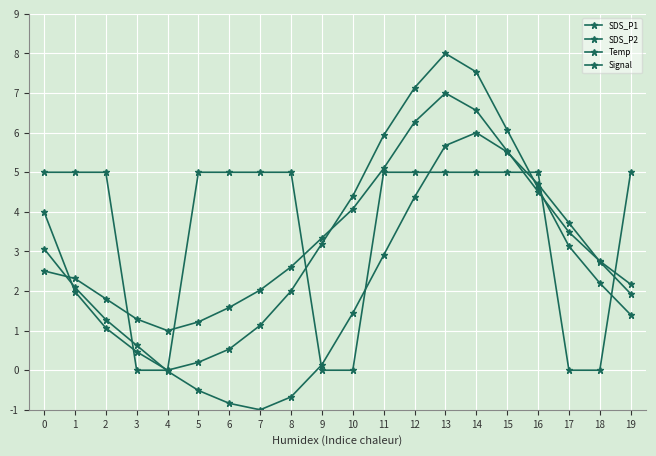

Count the Signal values in the range 0 to 5.

20